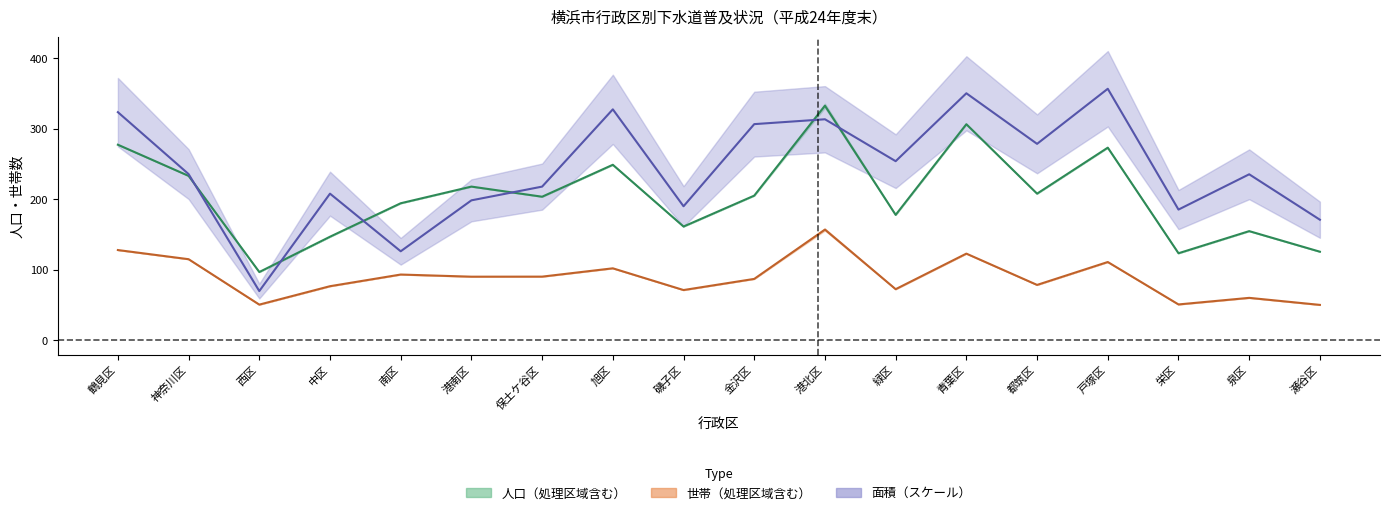

The 人口中央値 series shows 443.1 at 青葉区. True or false?

False